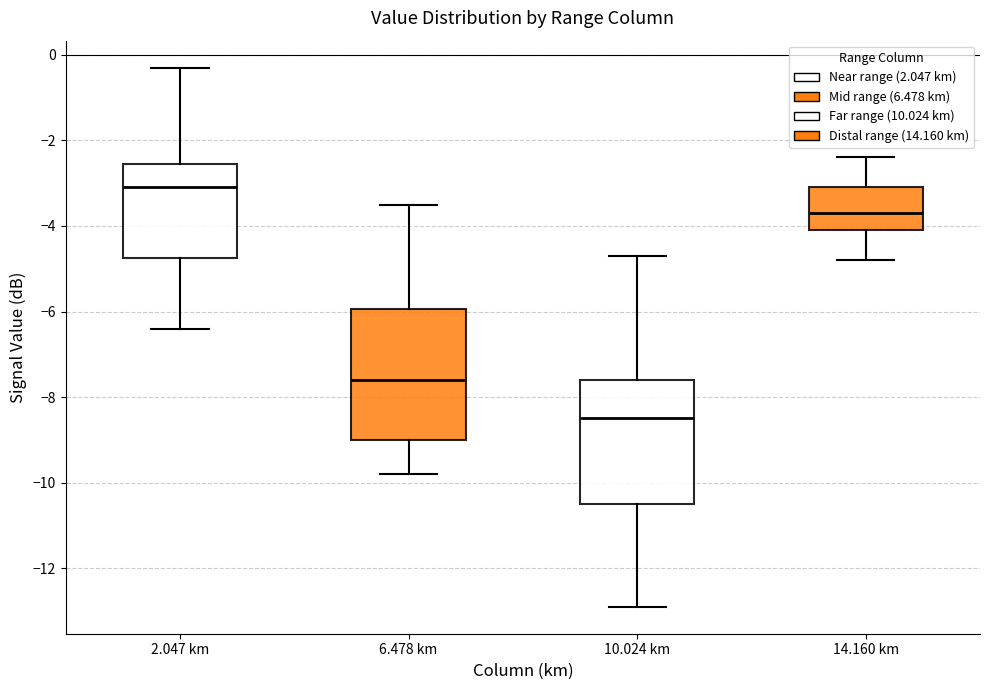

Reading left to right, read every box against the y-axis: the position of its median line, the range the box covers, and the ends of its whiskers. The values are not printed on the chart, so give them approximately, as read against the axis.

2.047 km: median -3.0, box -4.8 to -2.6, whiskers -6.4 to -0.2
6.478 km: median -7.6, box -9.0 to -6.0, whiskers -9.8 to -3.4
10.024 km: median -8.4, box -10.4 to -7.6, whiskers -12.8 to -4.6
14.160 km: median -3.6, box -4.0 to -3.0, whiskers -4.8 to -2.4